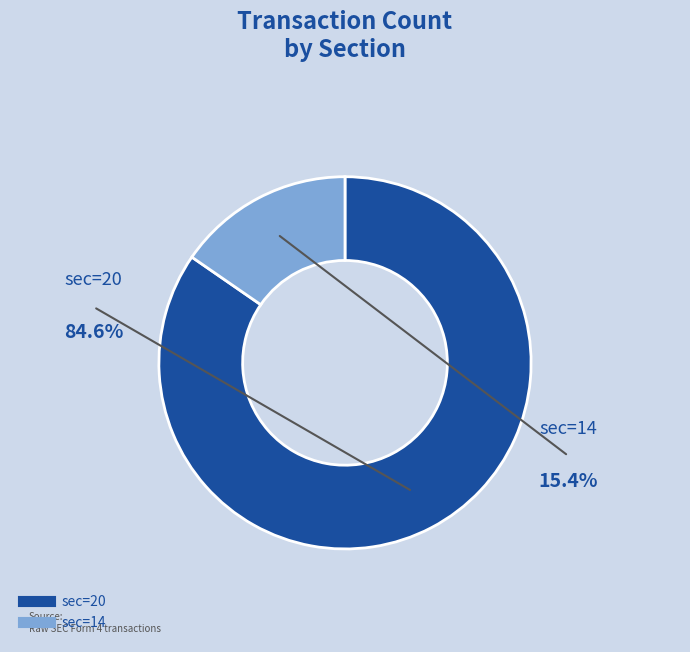

Does any single category account for the majority?

Yes